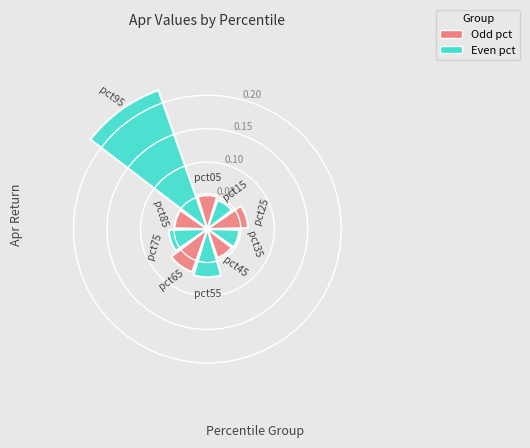

What is the sum of all values?

0.7